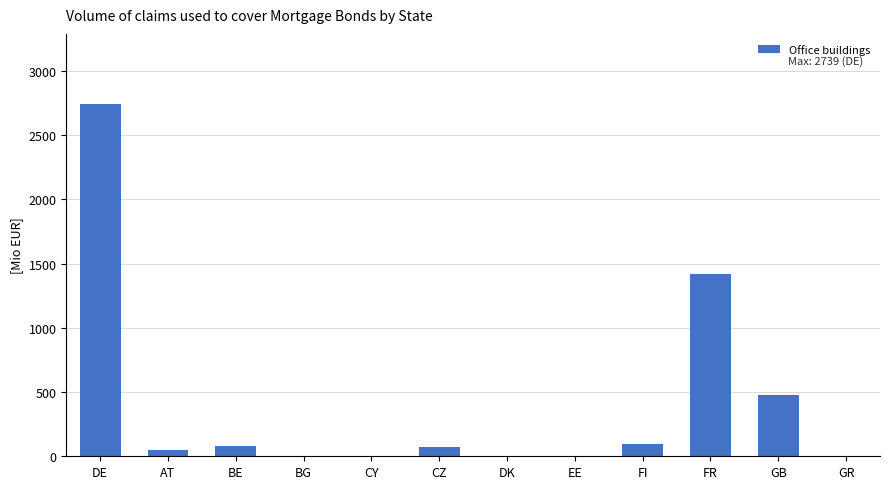

What is the greatest value displayed?

2739